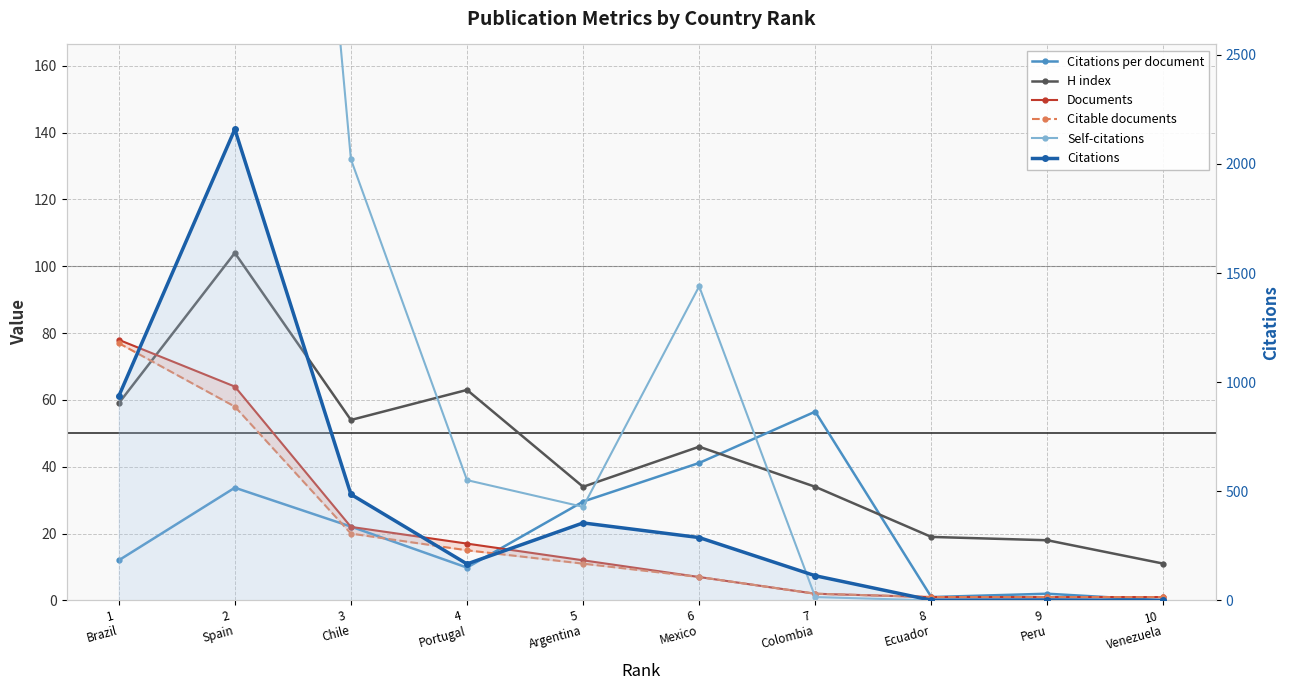

What is the label of the 9th point from the left?

9
Peru